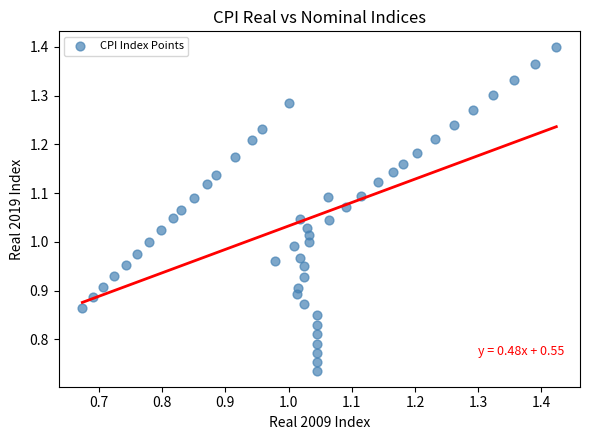

Count the number of points in this scatter plot.

51